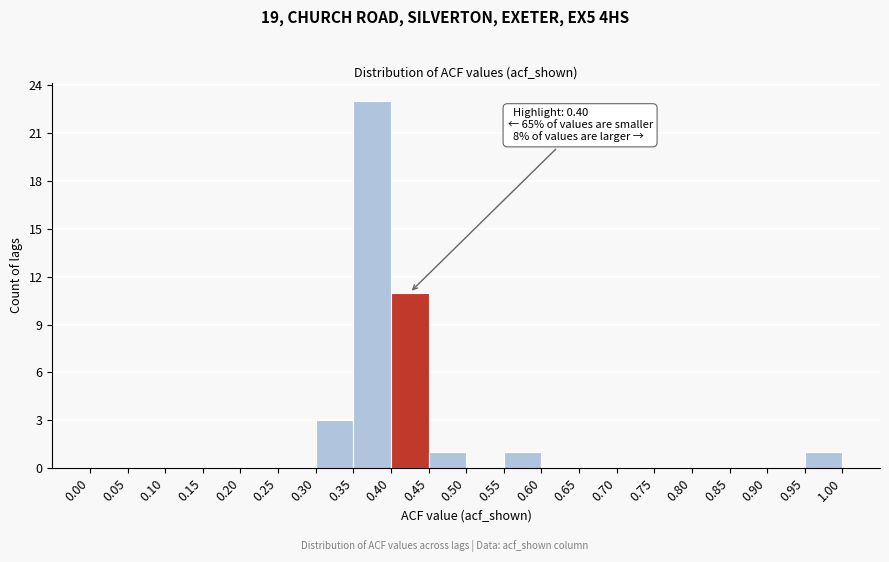

Which range on the x-axis has the tallest bar?

0.35 to 0.40